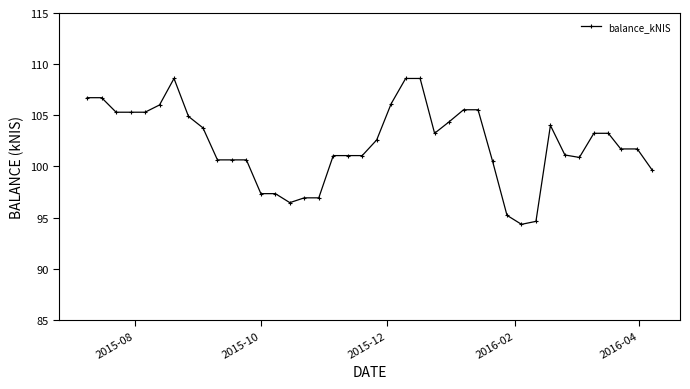

What is the difference between the maximum and minimum values?

14.3